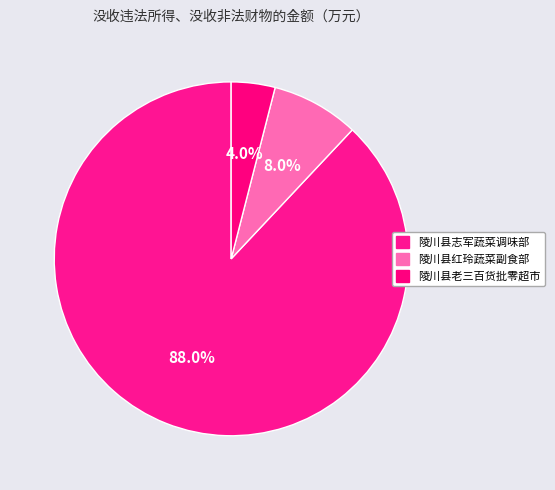

Is 陵川县红玲蔬菜副食部 the majority of the pie?

No